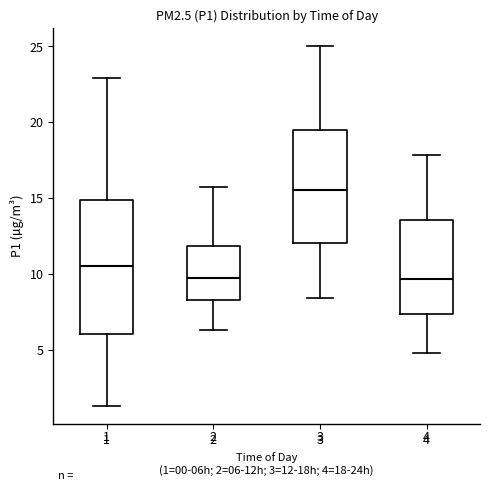

Comparing the boxes themselves (not the whiskers), which one is the tallest?

1